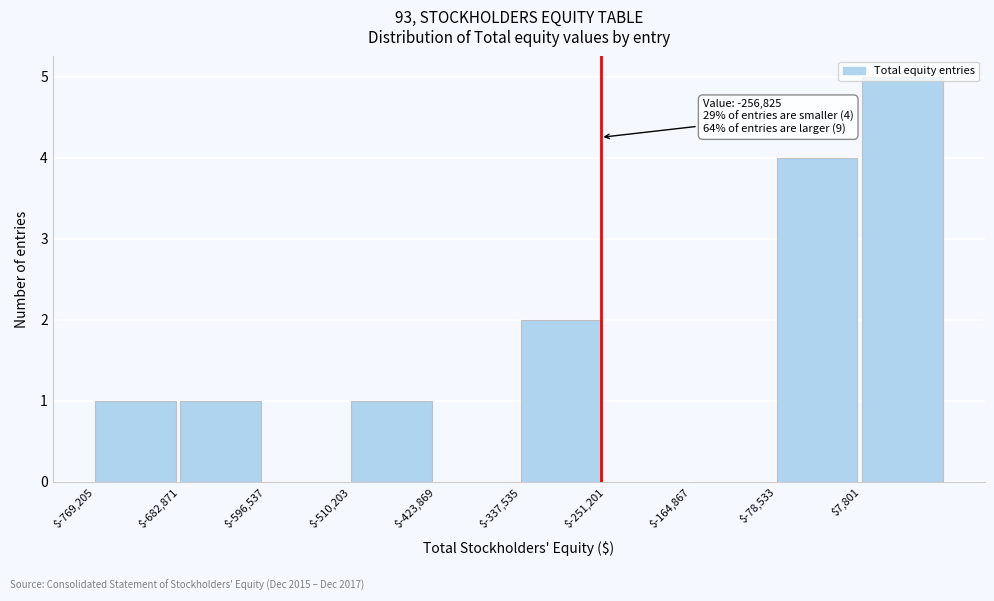

Which range on the x-axis has the tallest bar?

10000 to 90000